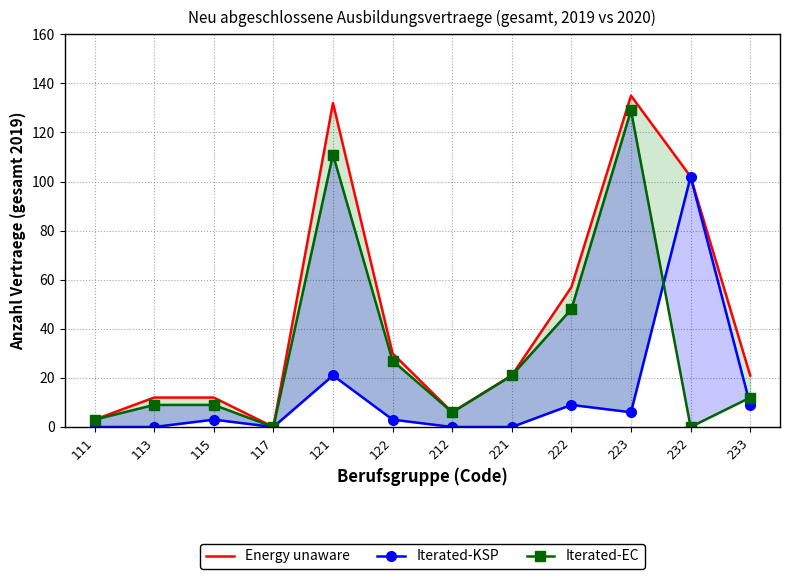

True or false: Iterated-EC and Energy unaware intersect in this chart.

False